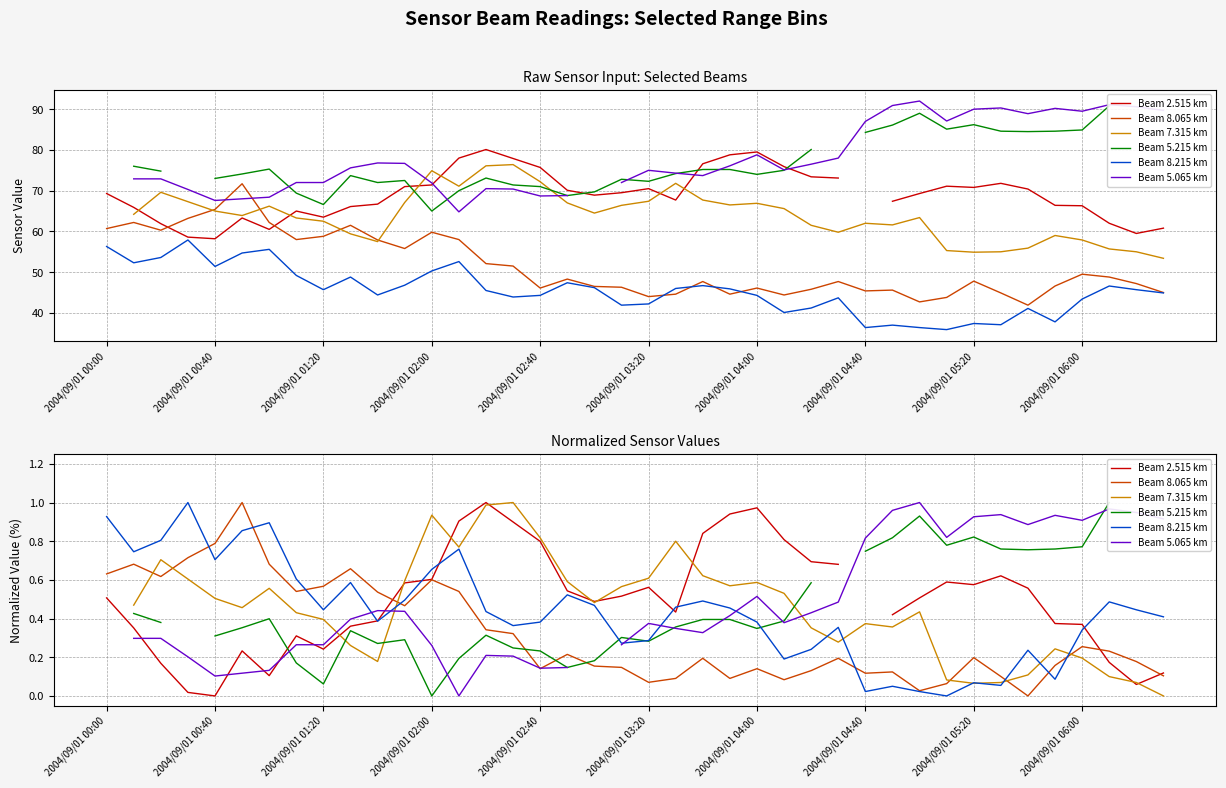

How many data points does each series have?

40